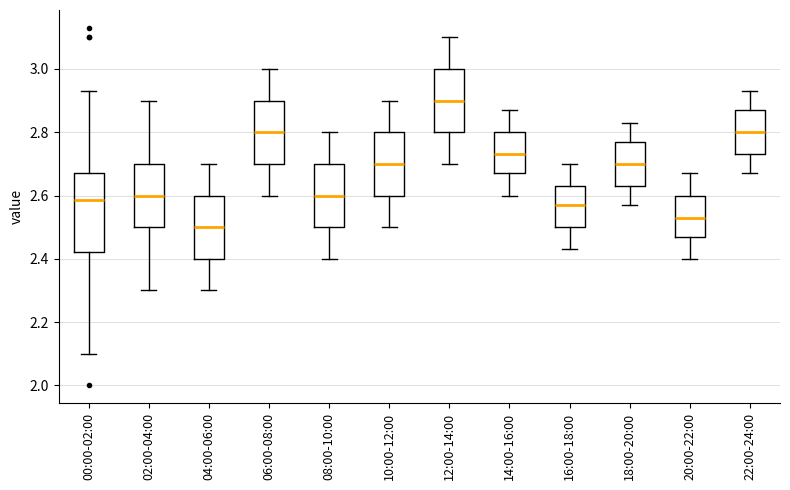

Reading left to right, read every box against the y-axis: the position of its median line, the range the box covers, and the ends of its whiskers. The values are not printed on the chart, so give them approximately, as read against the axis.

00:00-02:00: median 2.58, box 2.42 to 2.68, whiskers 2.10 to 2.94
02:00-04:00: median 2.60, box 2.50 to 2.70, whiskers 2.30 to 2.90
04:00-06:00: median 2.50, box 2.40 to 2.60, whiskers 2.30 to 2.70
06:00-08:00: median 2.80, box 2.70 to 2.90, whiskers 2.60 to 3.00
08:00-10:00: median 2.60, box 2.50 to 2.70, whiskers 2.40 to 2.80
10:00-12:00: median 2.70, box 2.60 to 2.80, whiskers 2.50 to 2.90
12:00-14:00: median 2.90, box 2.80 to 3.00, whiskers 2.70 to 3.10
14:00-16:00: median 2.74, box 2.68 to 2.80, whiskers 2.60 to 2.88
16:00-18:00: median 2.58, box 2.50 to 2.64, whiskers 2.44 to 2.70
18:00-20:00: median 2.70, box 2.64 to 2.78, whiskers 2.58 to 2.84
20:00-22:00: median 2.54, box 2.48 to 2.60, whiskers 2.40 to 2.68
22:00-24:00: median 2.80, box 2.74 to 2.88, whiskers 2.68 to 2.94